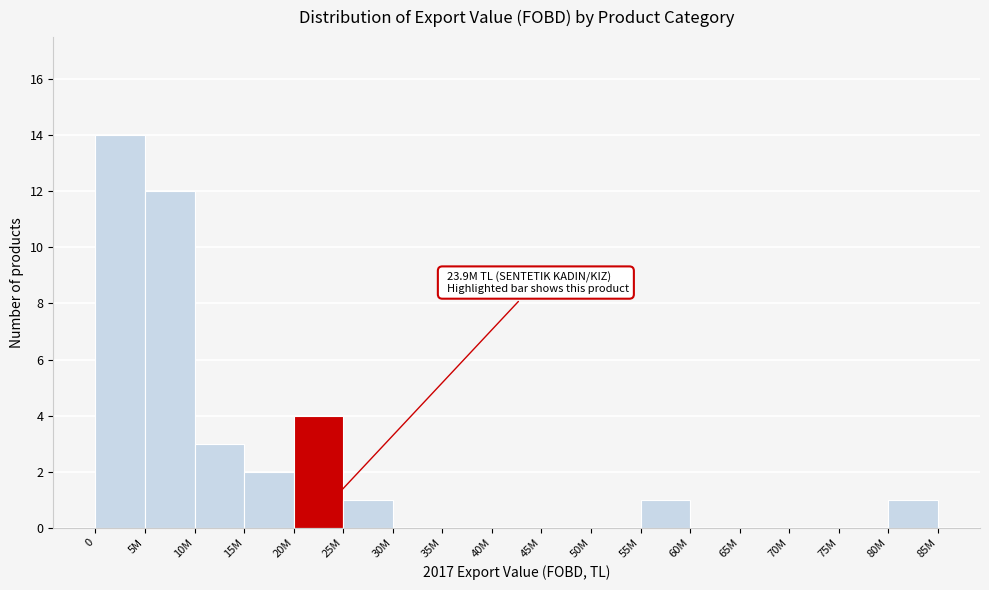

Reading left to right, list all the values displayed in this chart.

0=14	5M=12	10M=3	15M=2	20M=4	25M=1	30M=0	35M=0	40M=0	45M=0	50M=0	55M=1	60M=0	65M=0	70M=0	75M=0	80M=1